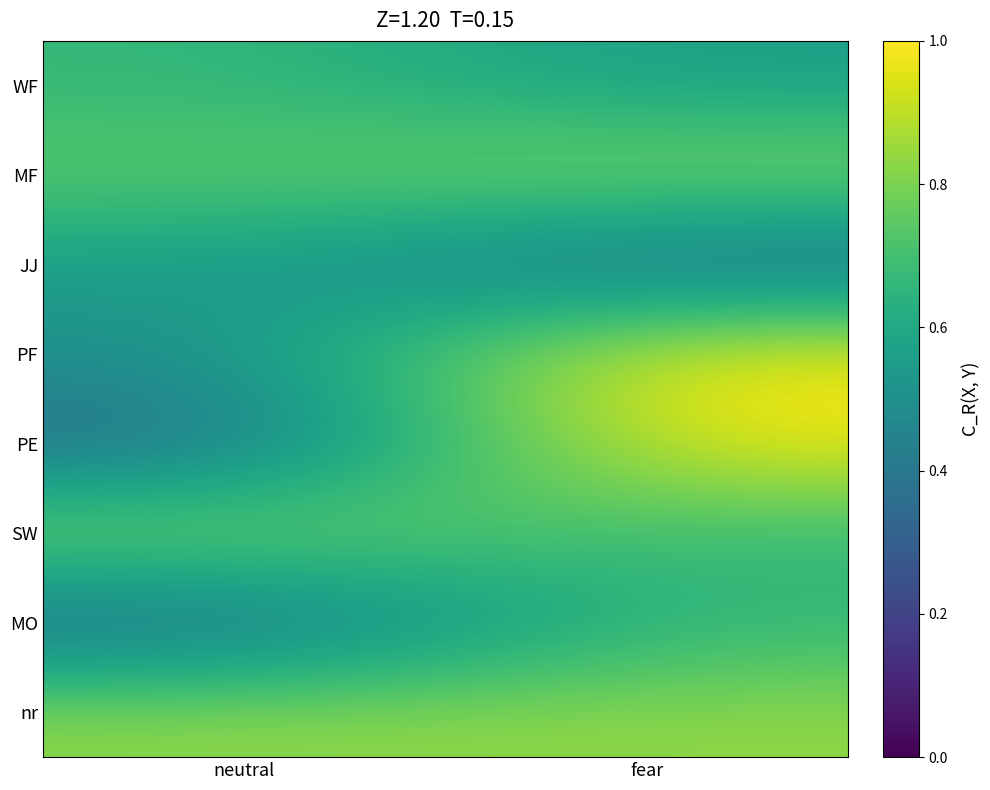

What is the spread (max minus min) of values at neutral?

0.5